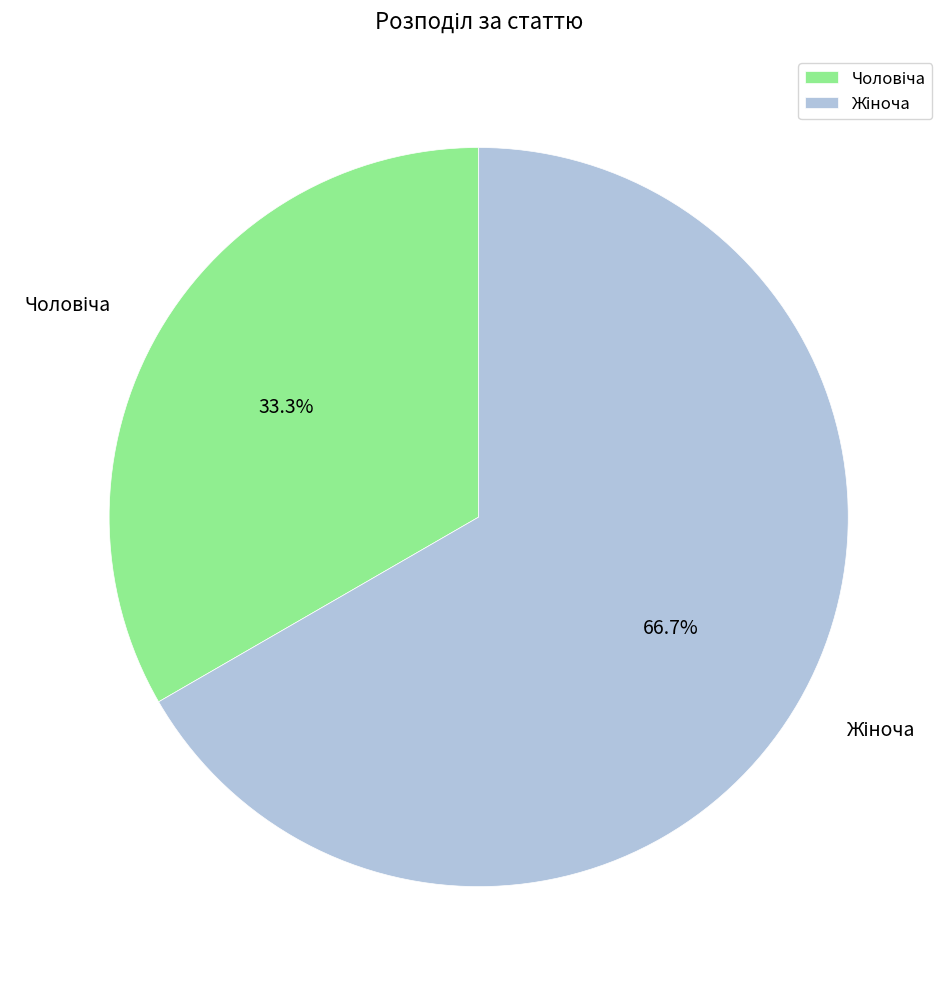

Does any single category account for the majority?

Yes